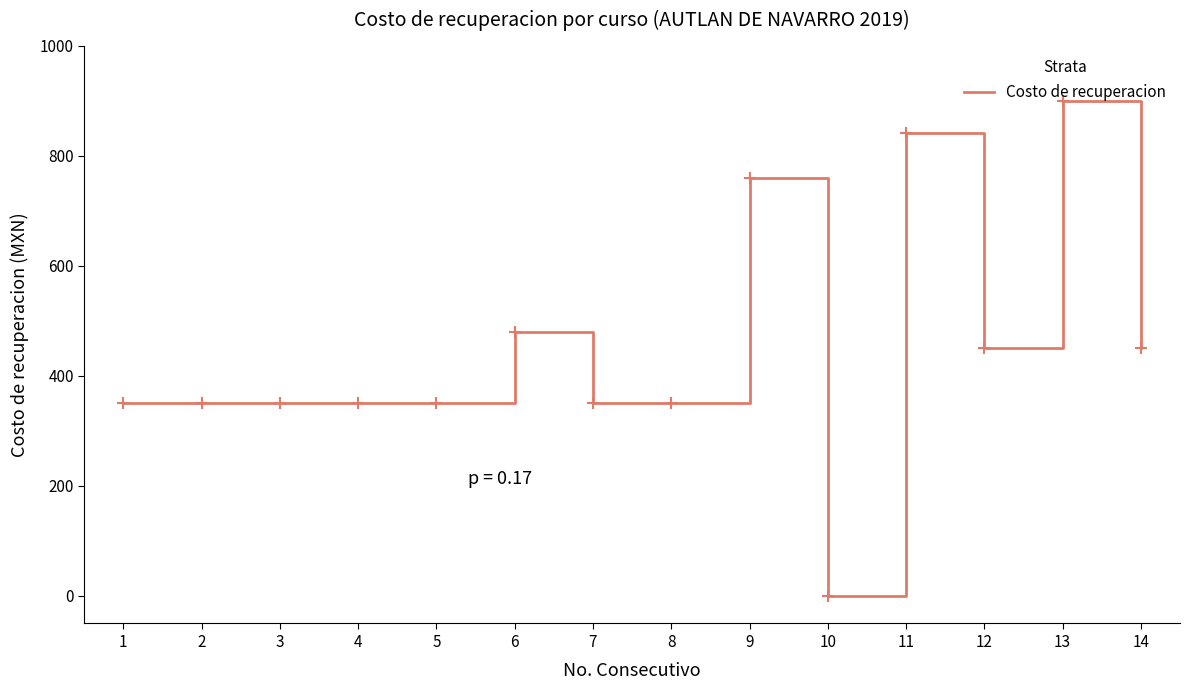

Is it true that the value at 4 is 350?

True